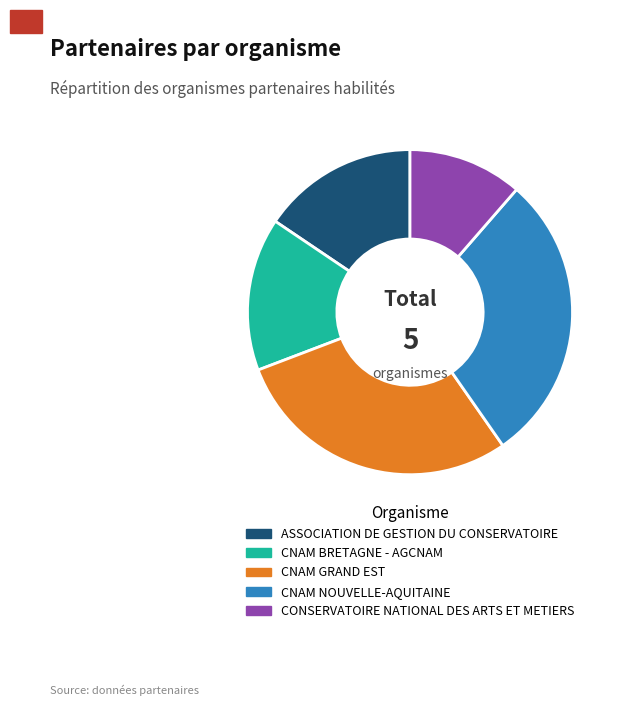

What is the smallest slice in the pie chart?

CONSERVATOIRE NATIONAL DES ARTS ET METIERS